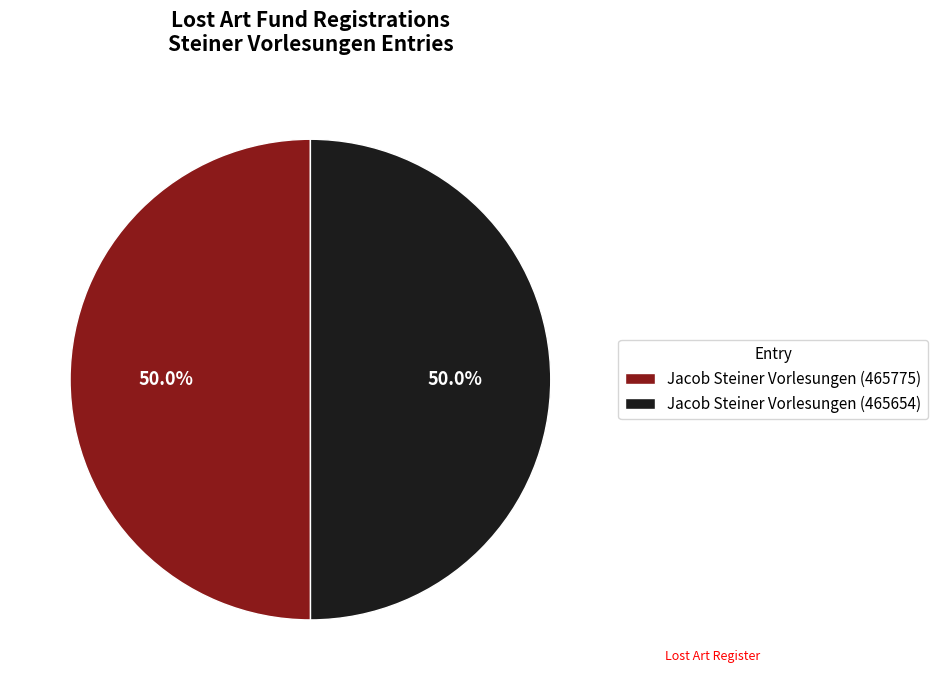

What percentage is NOT represented by Jacob Steiner Vorlesungen (465775)?

50.0%